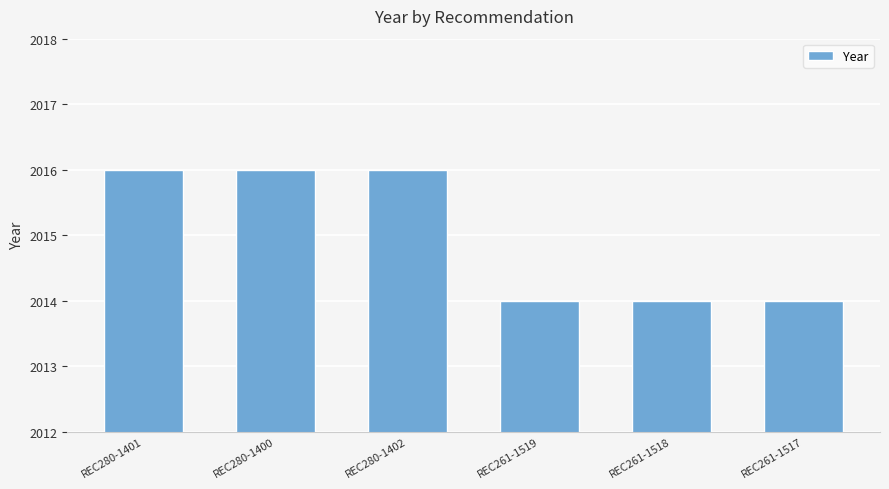

Reading left to right, what are all the values shown in this chart?

REC280-1401=2016	REC280-1400=2016	REC280-1402=2016	REC261-1519=2014	REC261-1518=2014	REC261-1517=2014